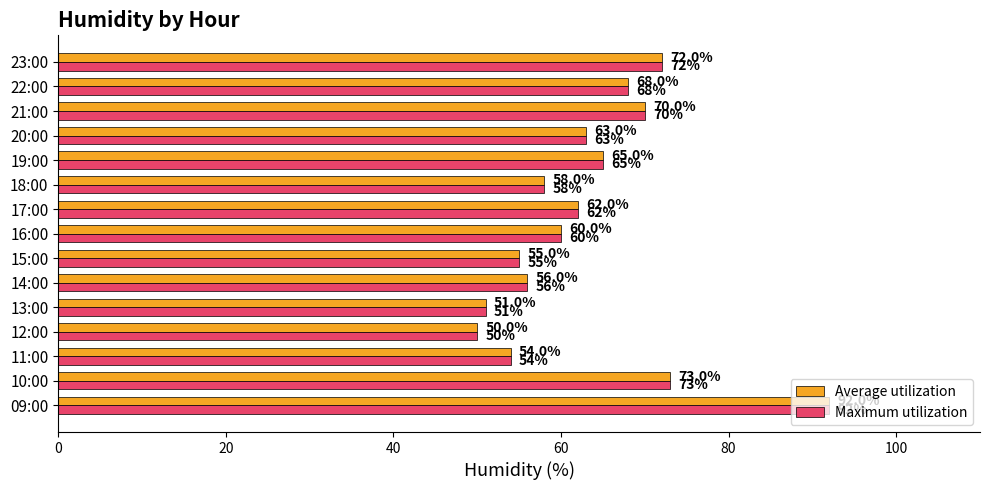

The Maximum utilization series shows 60 at 16:00. True or false?

True